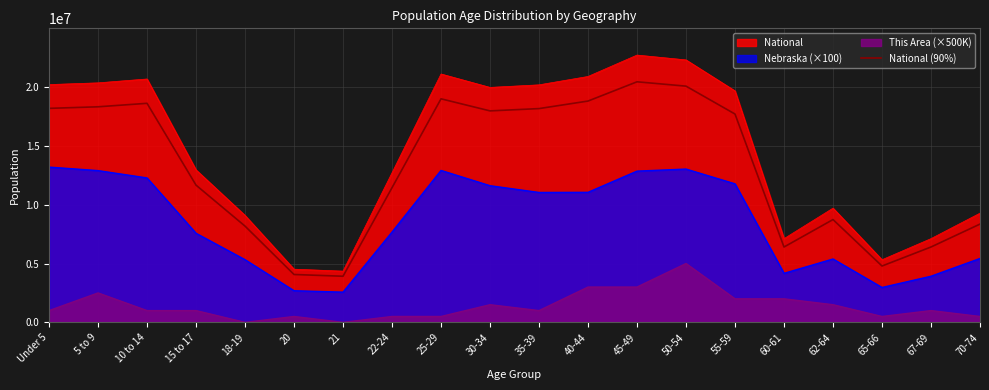

Approximately how many times larger is the value at Under 5 compared to 50-54?

0.9